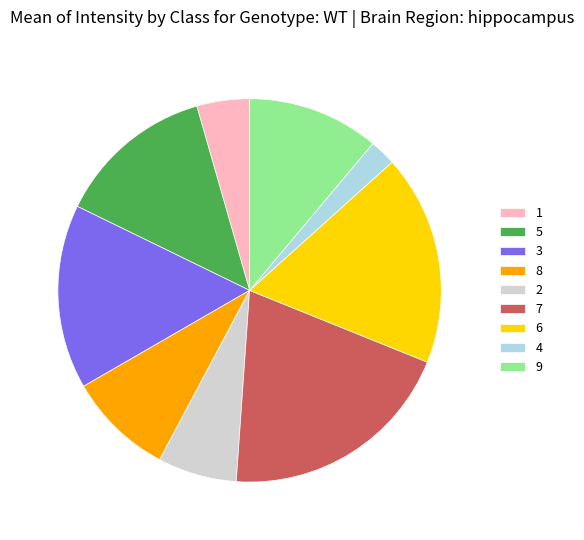

Rank the categories by value from highest to lowest.

7, 6, 3, 5, 9, 8, 2, 1, 4